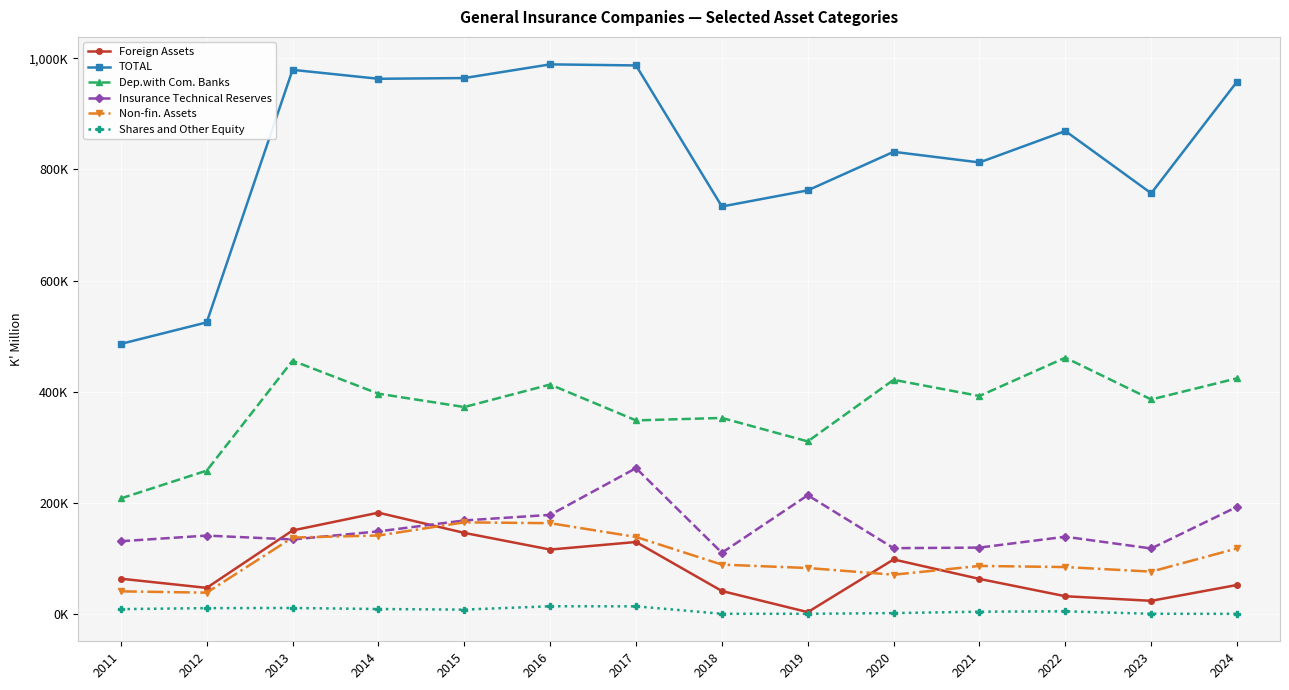

Reading left to right, what are all the values shown in this chart?

Foreign Assets: 63.2	46.7	150.1	182.1	145.7	115.7	129.3	41.1	3.0	97.9	62.8	31.7	23.4	52.0
TOTAL: 485.9	524.7	979.4	963.3	964.6	989.3	987.3	733.4	762.4	831.8	812.7	869.3	757.1	958.2
Dep.with Com. Banks: 207.7	257.8	455.7	396.3	372.3	412.8	348.2	352.7	310.4	421.3	392.2	461.2	385.9	424.0
Insurance Technical Reserves: 130.7	140.8	133.9	148.4	168.1	178.1	262.3	109.9	213.5	118.2	119.2	138.8	117.7	192.7
Non-fin. Assets: 40.5	38.1	137.3	141.0	164.7	163.2	138.4	88.6	82.5	70.4	86.2	84.2	76.0	117.7
Shares and Other Equity: 8.4	10.2	10.5	8.6	7.6	13.6	13.5	0.1	0.1	1.3	3.8	4.5	0.1	0.0